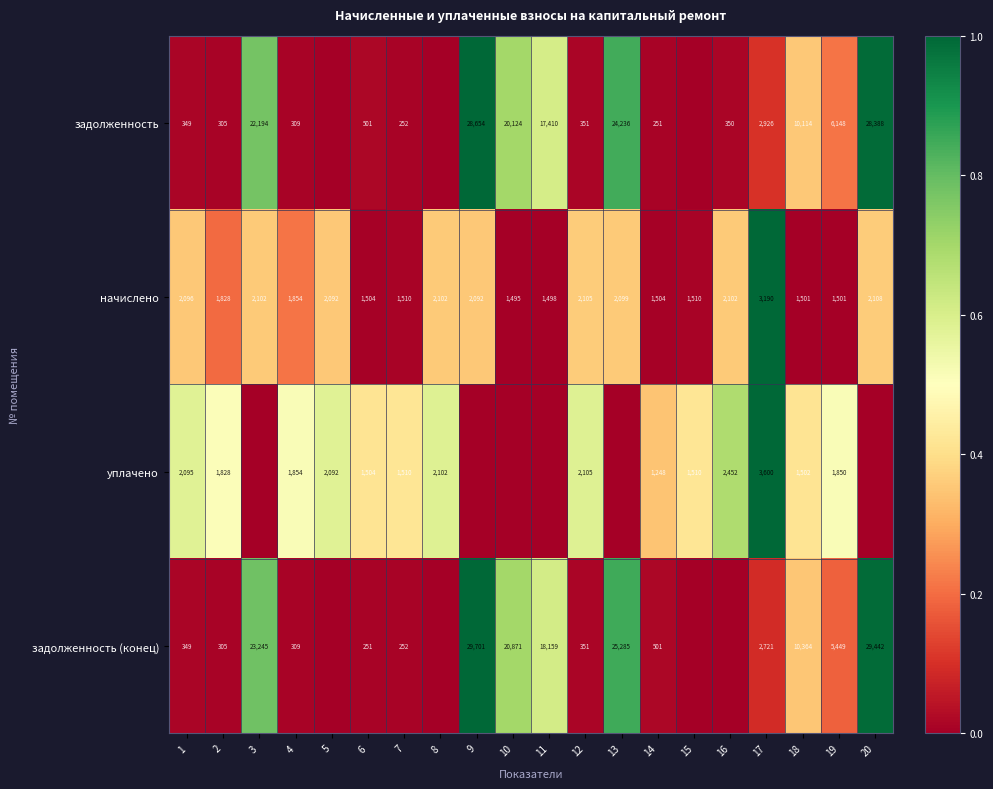

Which series changed the most between 2 and 14?

уплачено